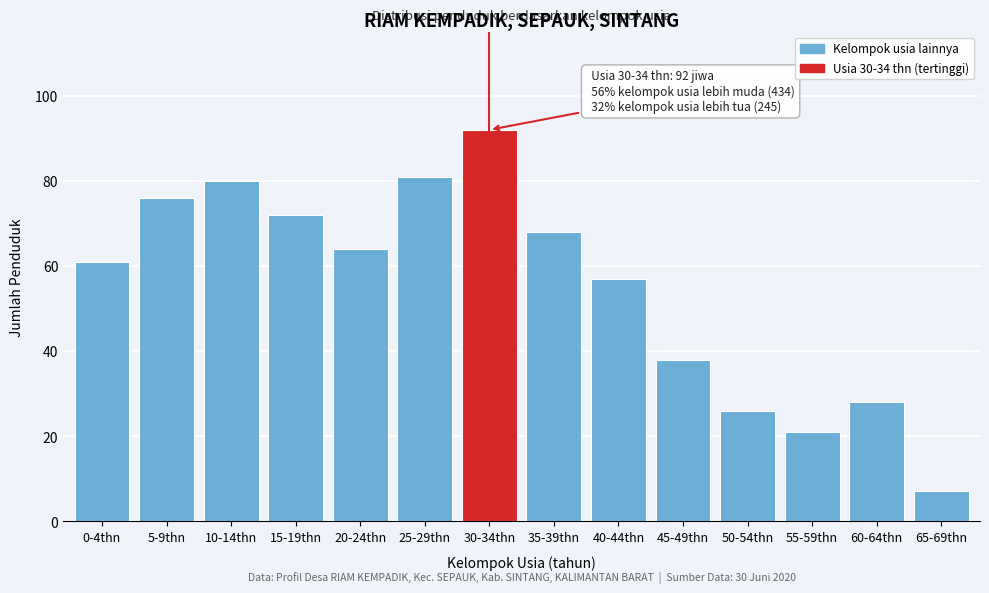

Reading left to right, list all the values displayed in this chart.

61	76	80	72	64	81	92	68	57	38	26	21	28	7